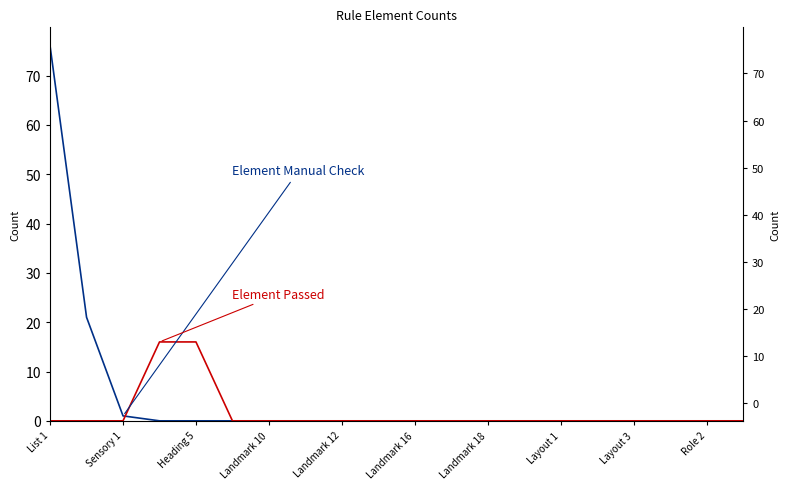

Does the chart have visible grid lines?

No